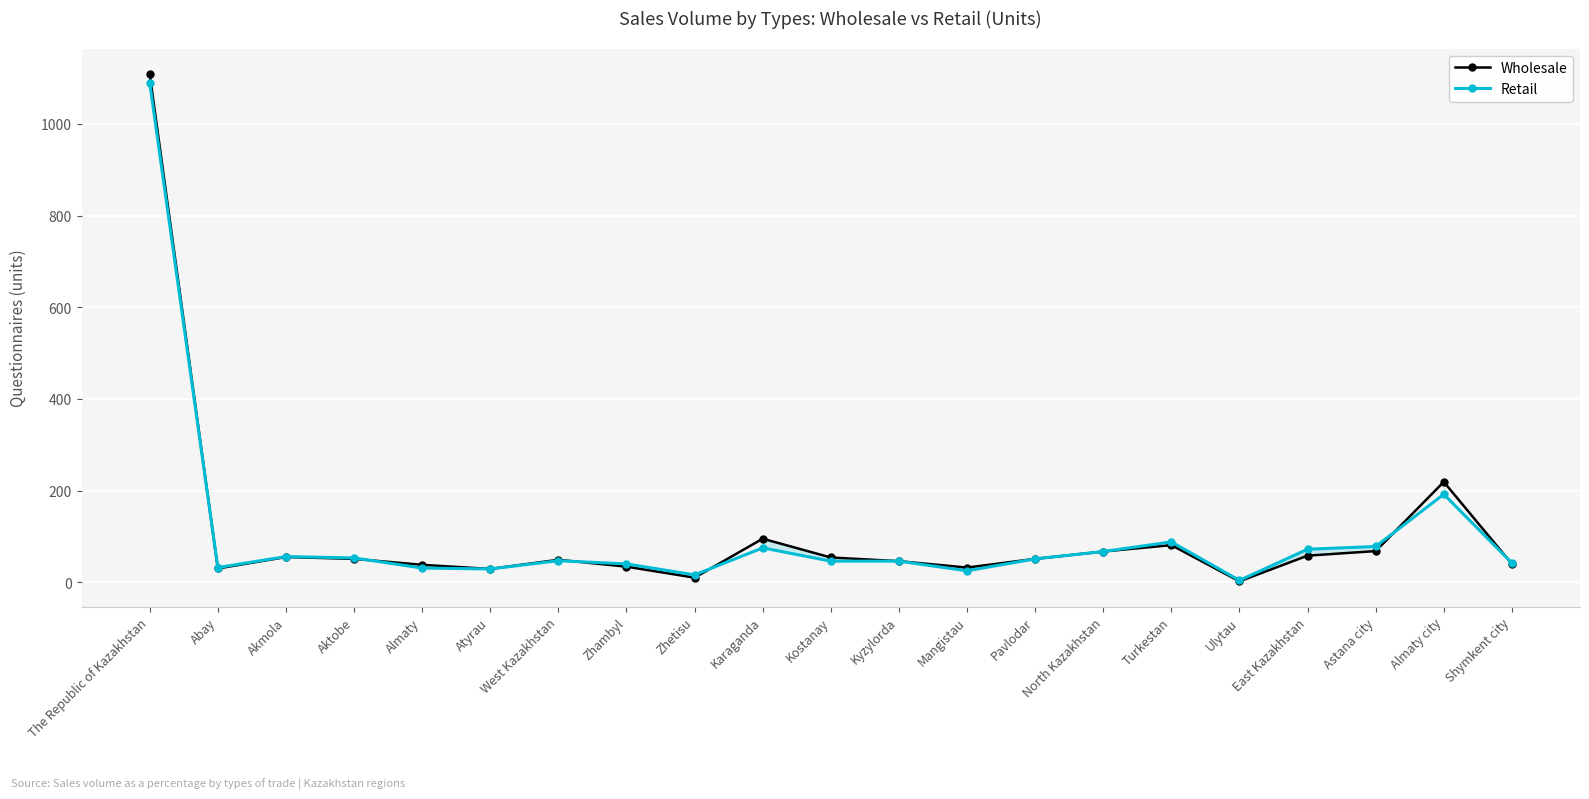

Reading right to left, list all the values displayed in this chart.

Wholesale: Shymkent city=40	Almaty city=219	Astana city=68	East Kazakhstan=58	Ulytau=2	Turkestan=81	North Kazakhstan=67	Pavlodar=51	Mangistau=32	Kyzylorda=46	Kostanay=54	Karaganda=95	Zhetisu=10	Zhambyl=34	West Kazakhstan=49	Atyrau=29	Almaty=38	Aktobe=51	Akmola=55	Abay=30	The Republic of Kazakhstan=1109
Retail: Shymkent city=42	Almaty city=192	Astana city=78	East Kazakhstan=72	Ulytau=4	Turkestan=88	North Kazakhstan=67	Pavlodar=51	Mangistau=25	Kyzylorda=46	Kostanay=46	Karaganda=75	Zhetisu=16	Zhambyl=40	West Kazakhstan=47	Atyrau=29	Almaty=31	Aktobe=53	Akmola=56	Abay=32	The Republic of Kazakhstan=1090